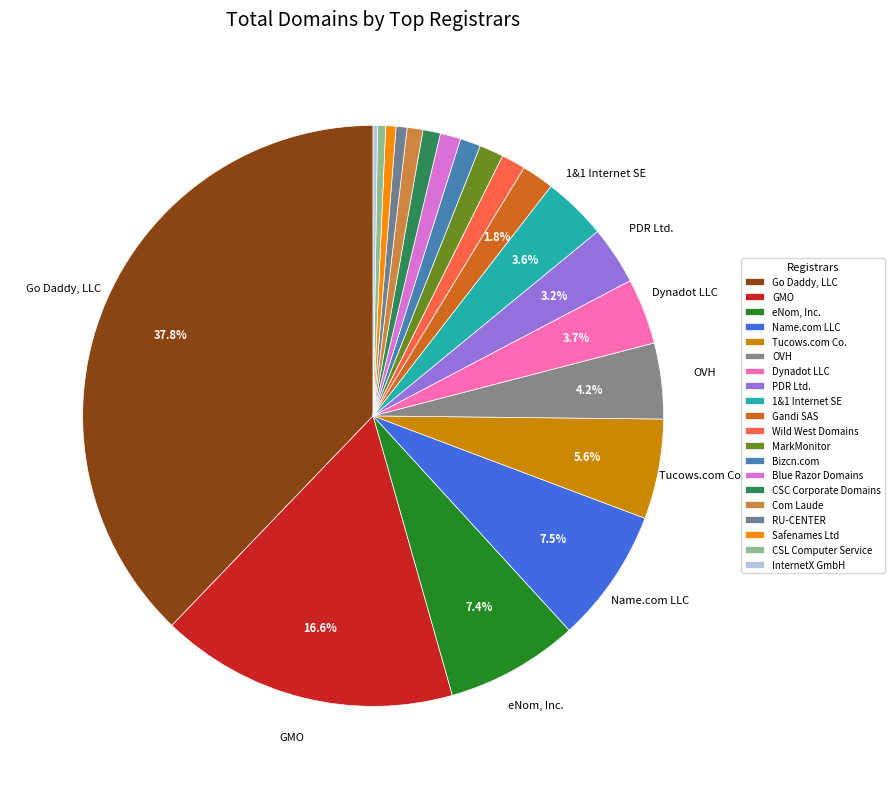

True or false: OVH accounts for 12% of the total.

False